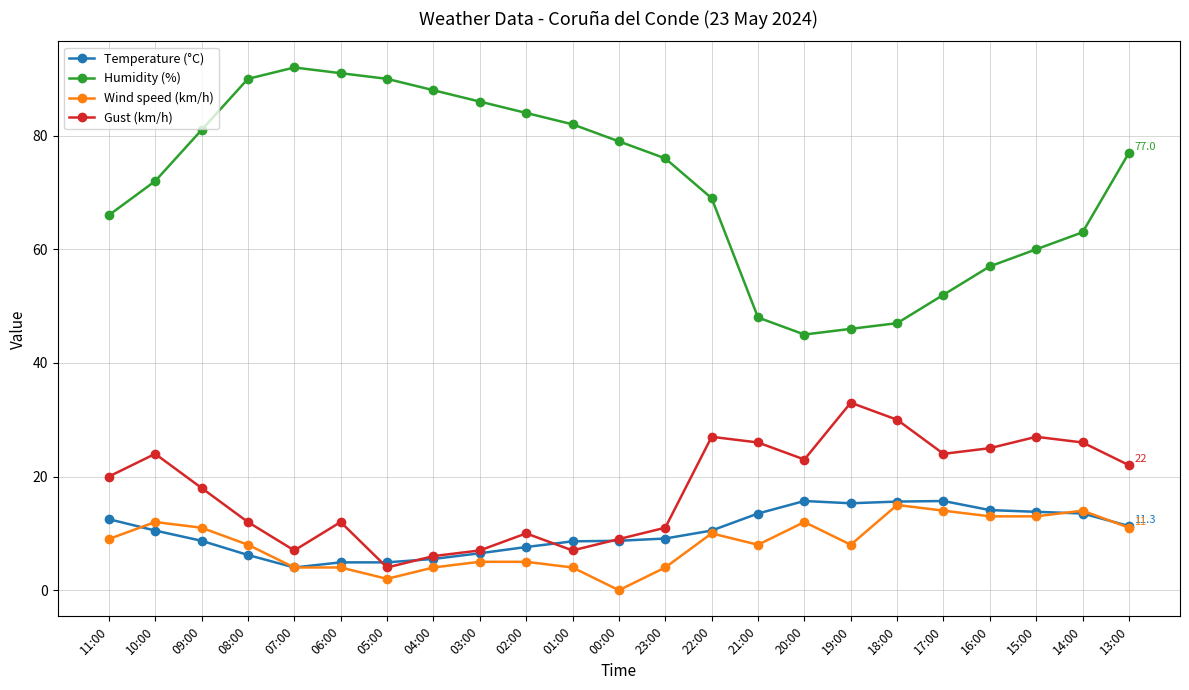

True or false: Wind speed (km/h) has more than 1 interior local peaks.

True